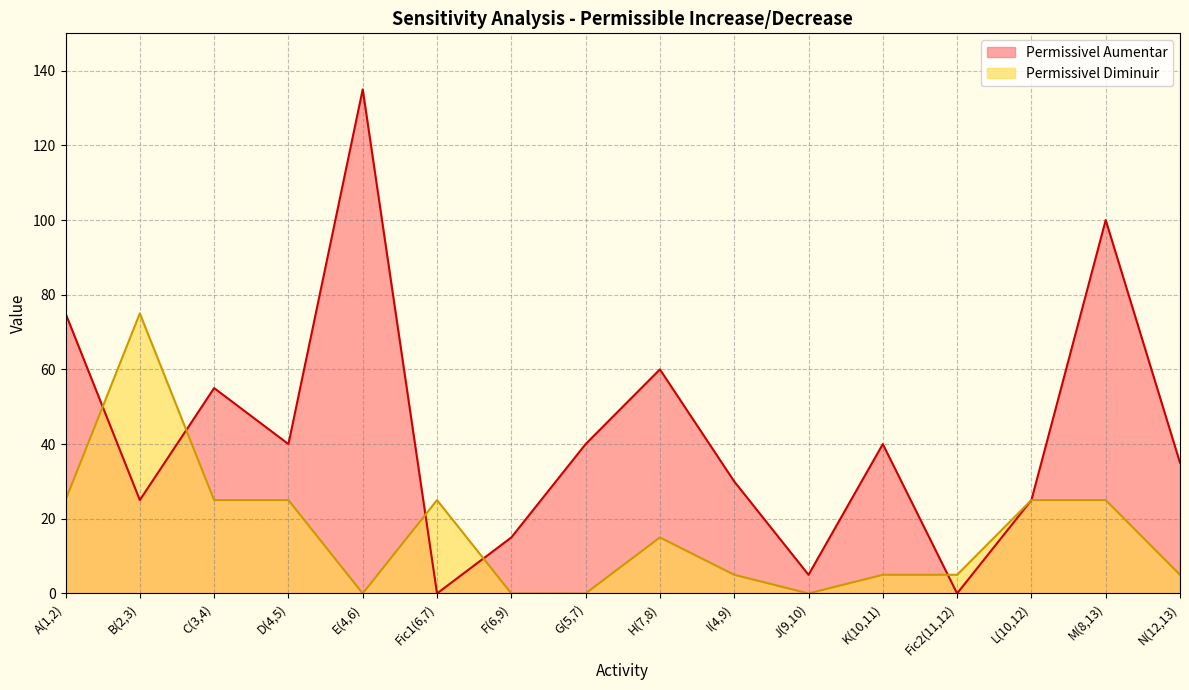

Which label corresponds to the smallest value in the chart?

Fic1(6,7)